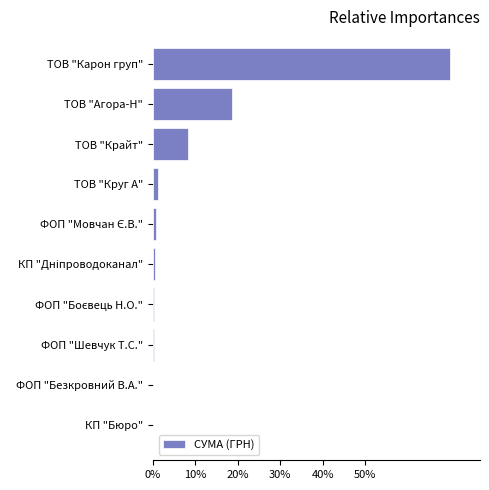

Is it true that the value at ТОВ "Агора-Н" is 10.4?

False